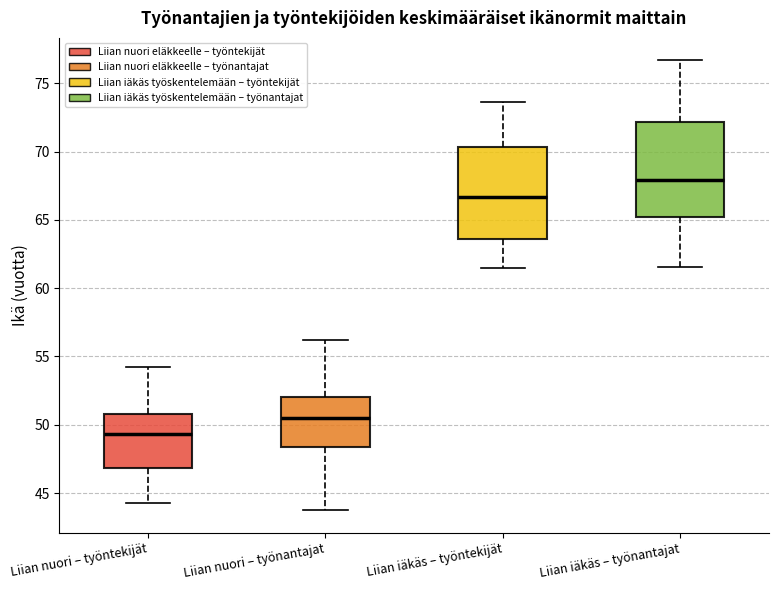

Reading left to right, read every box against the y-axis: the position of its median line, the range the box covers, and the ends of its whiskers. The values are not printed on the chart, so give them approximately, as read against the axis.

Liian nuori – työntekijät: median 49.5, box 47.0 to 51.0, whiskers 44.5 to 54.0
Liian nuori – työnantajat: median 50.5, box 48.5 to 52.0, whiskers 43.5 to 56.0
Liian iäkäs – työntekijät: median 66.5, box 63.5 to 70.5, whiskers 61.5 to 73.5
Liian iäkäs – työnantajat: median 68.0, box 65.0 to 72.0, whiskers 61.5 to 76.5